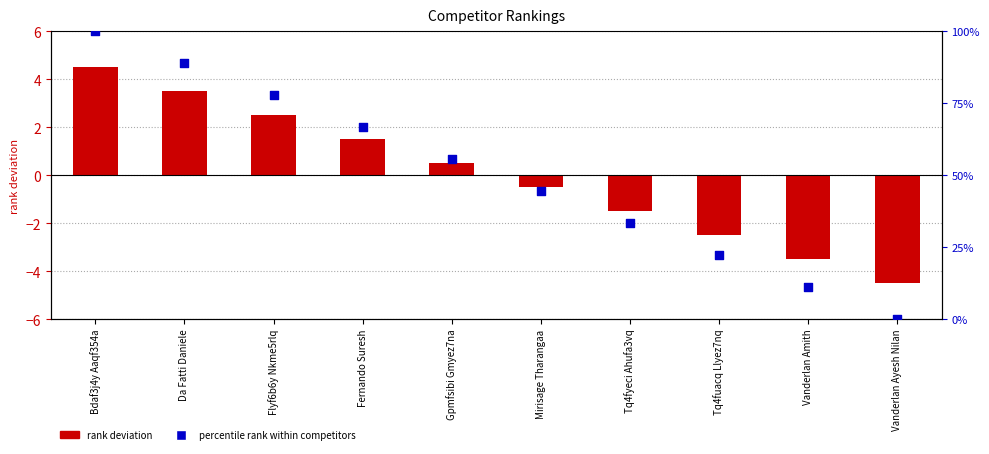

Is the value of rank deviation at Vanderlan Ayesh Nilan greater than the value of percentile rank at Fernando Suresh?

No